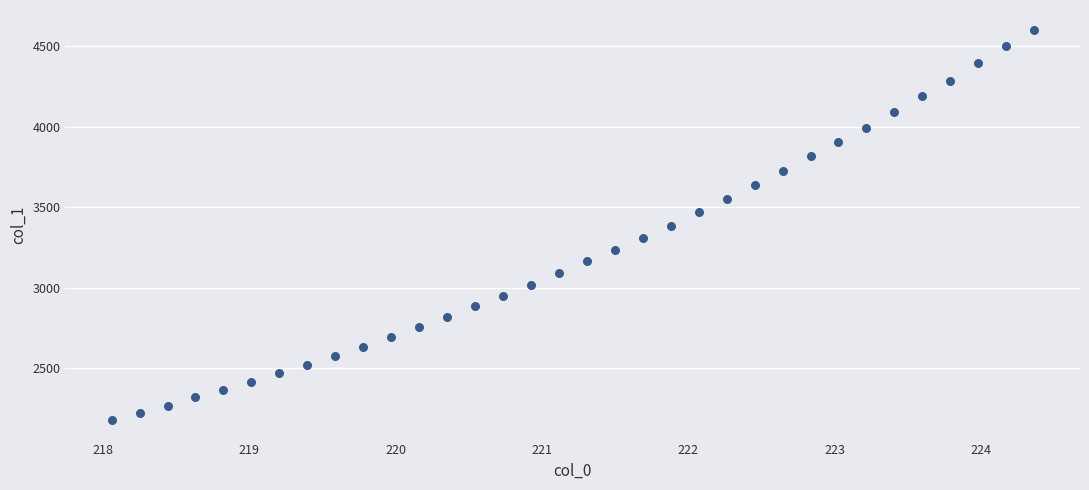

What is the range of Y values (max minus min)?

2426.6